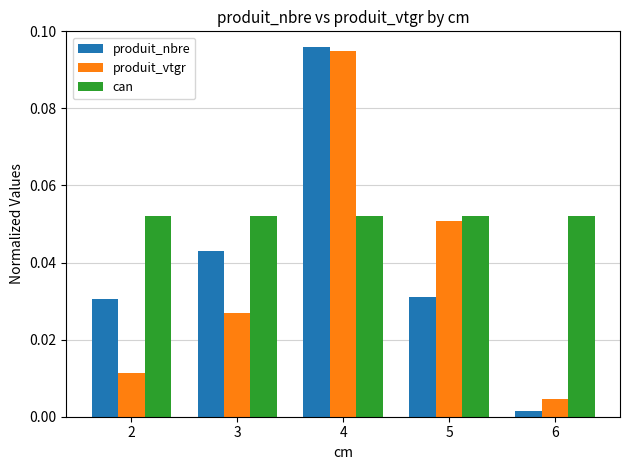

Which series has the largest total across all categories?

can